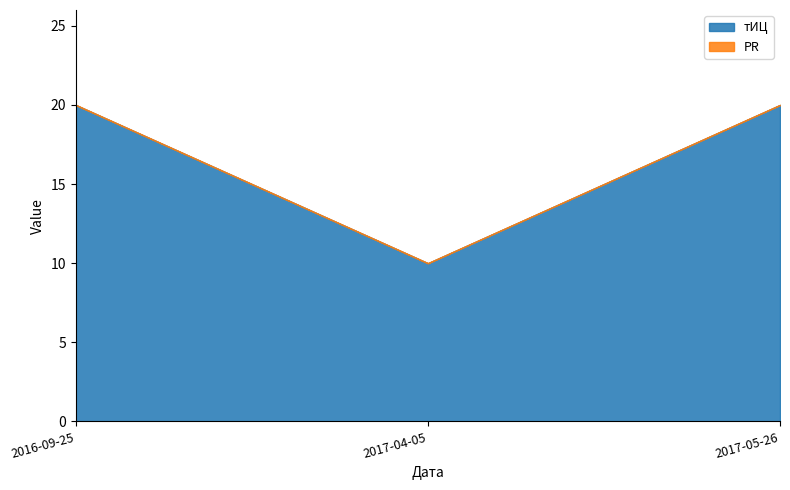

At which category is the sum across all series the highest?

2016-09-25